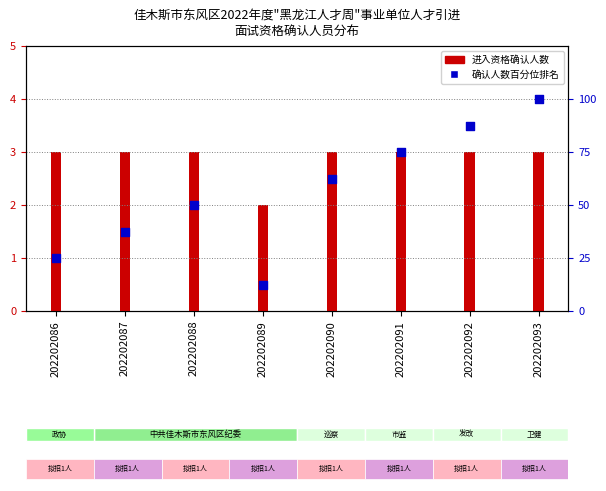

What is the total value across all series at 202202088?

53.0